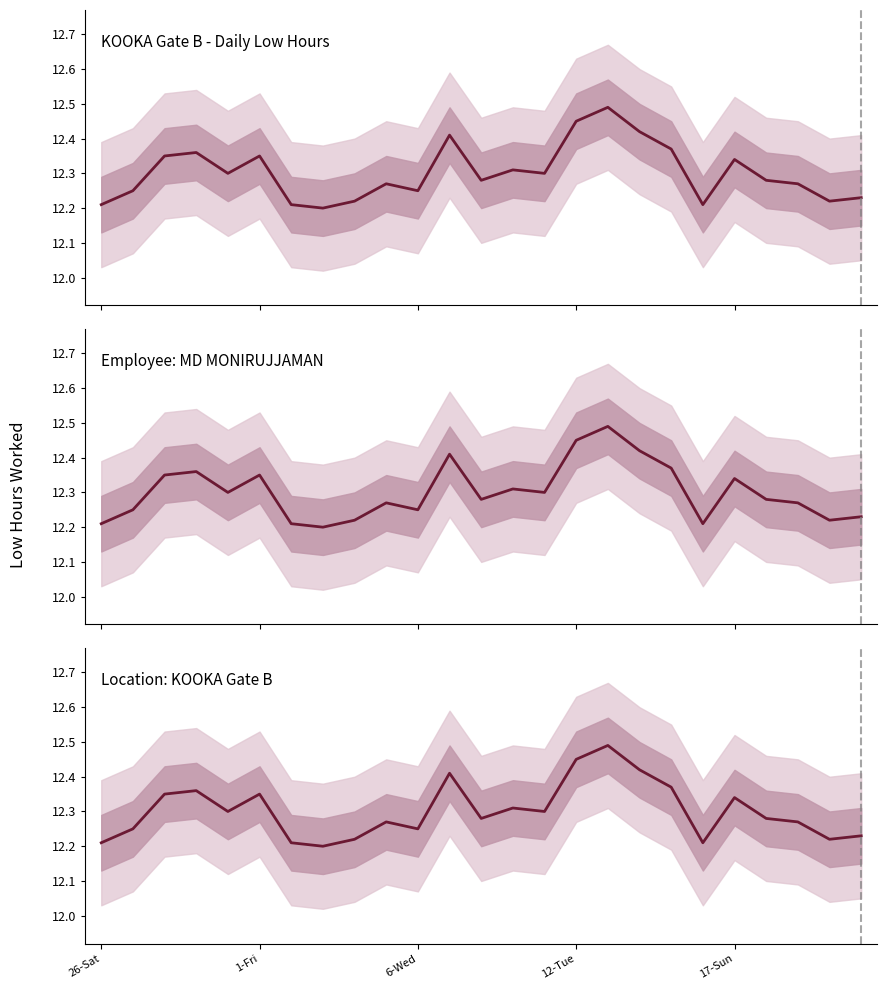

Is this an area chart (filled region under the line)?

No